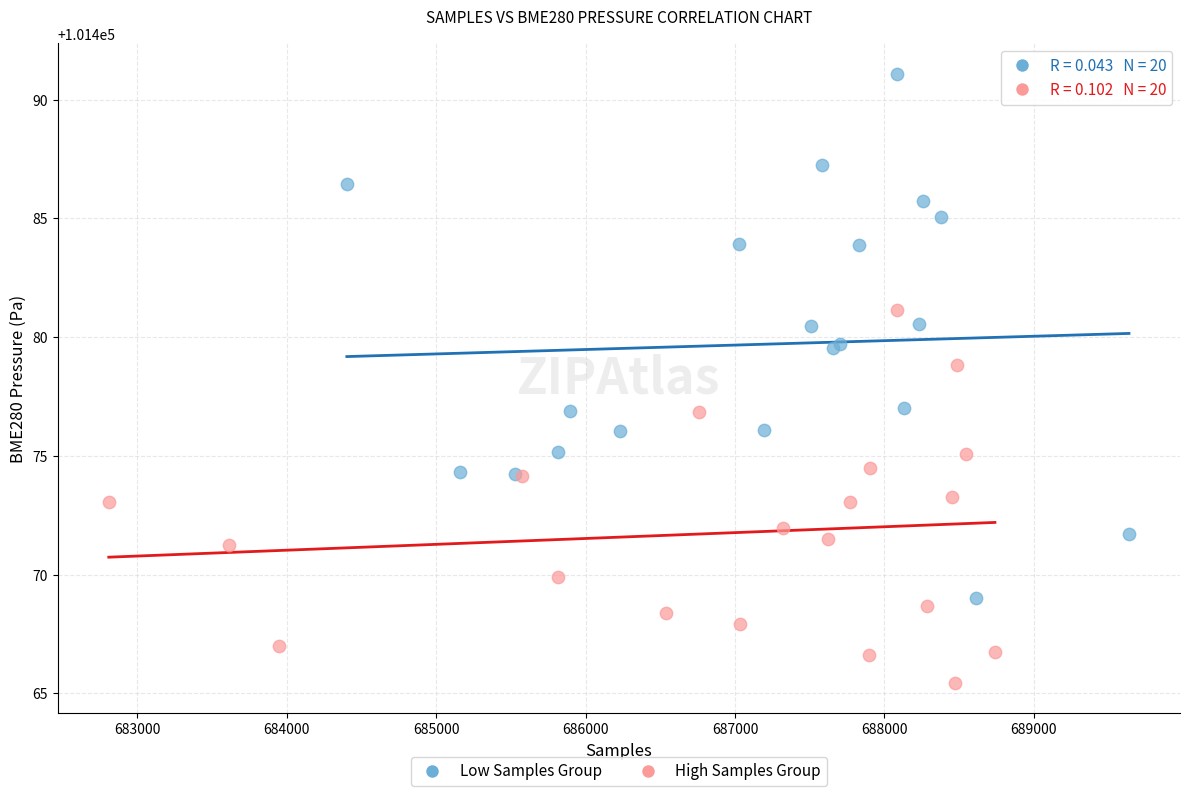

Which series reaches the minimum Y coordinate?

High Samples Group